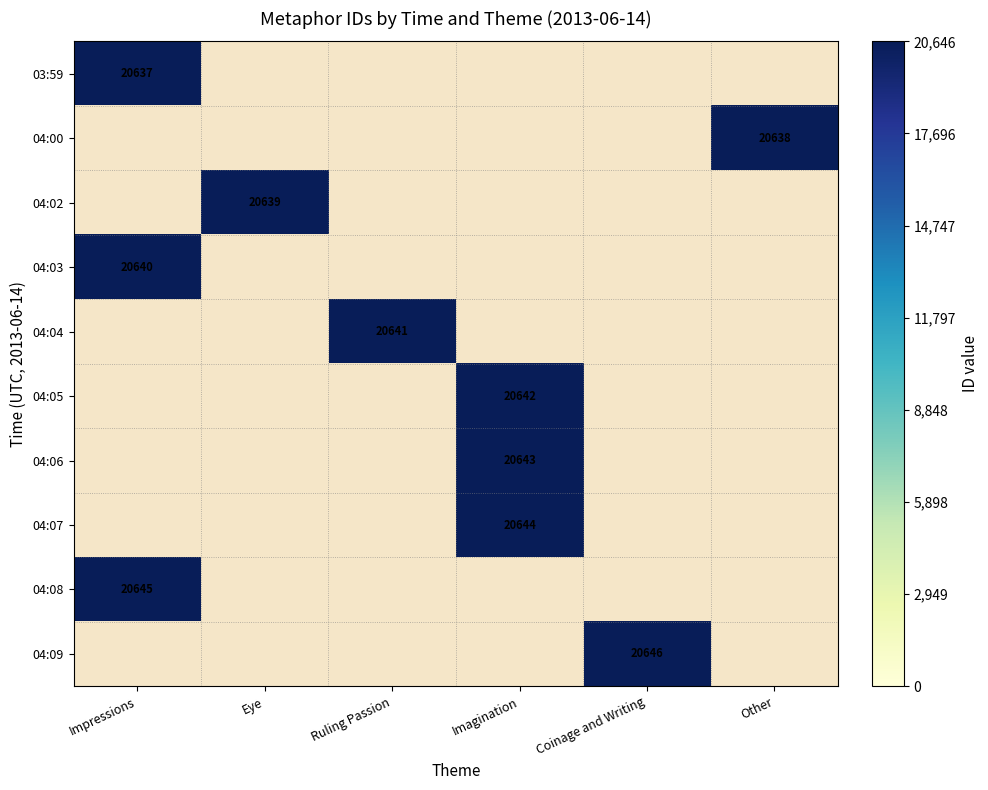

At how many categories does at least one series exceed 20637?

6